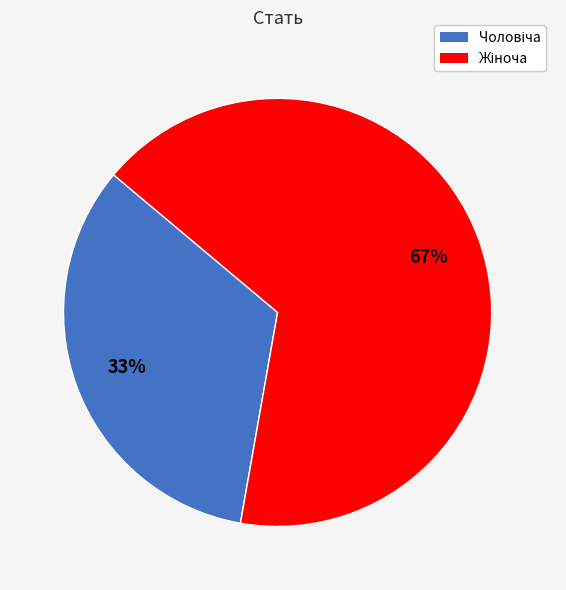

Does any single category account for the majority?

Yes